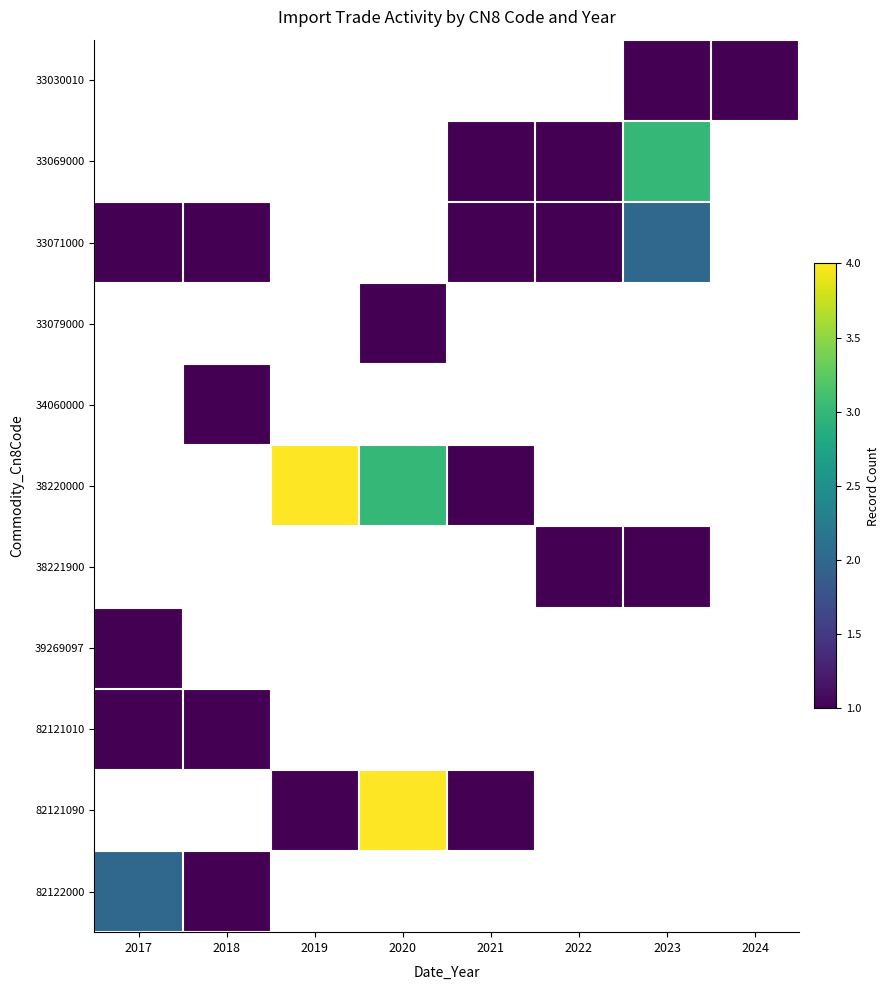

Where is 82122000 nearest to the value 1?

2018